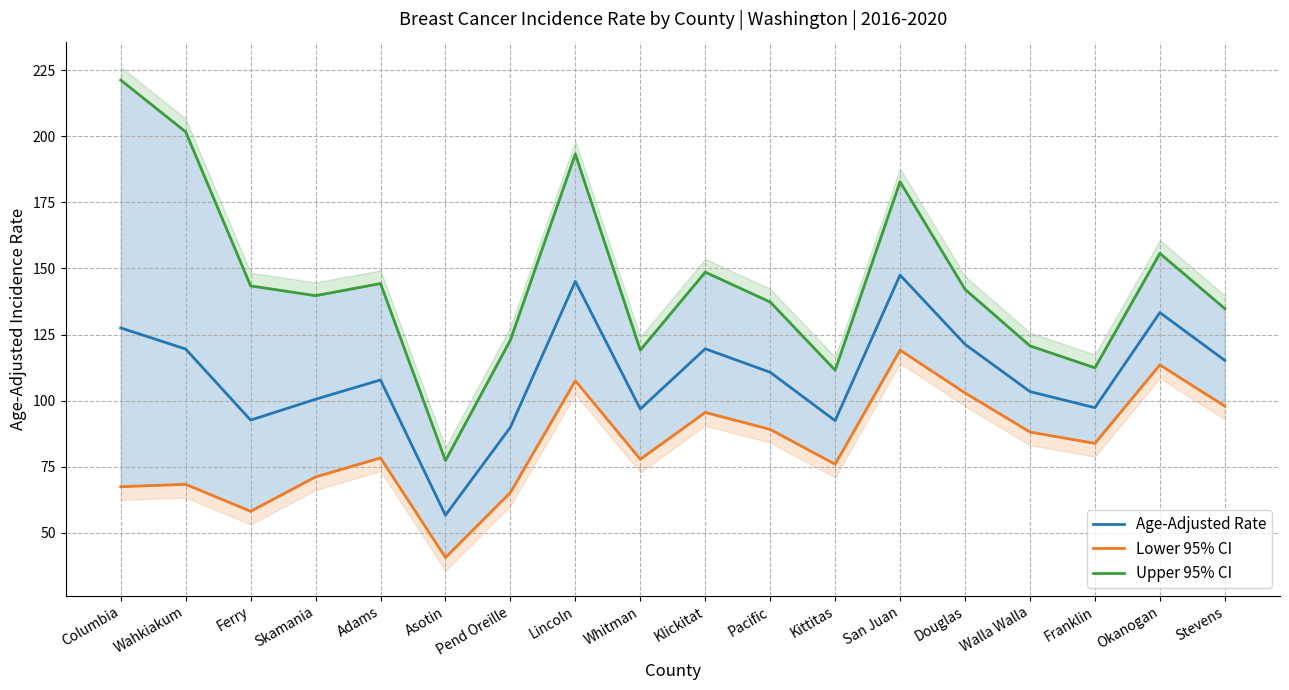

What is the value of the Age-Adjusted Rate point at the 1st from the left?

127.5